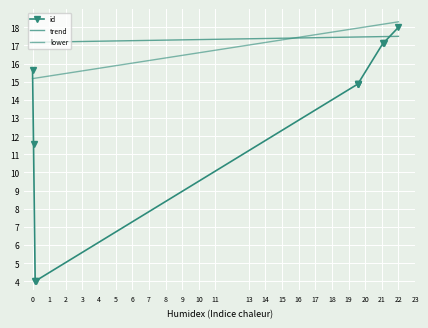

What is the difference between the maximum and minimum values in the trend series?

0.3